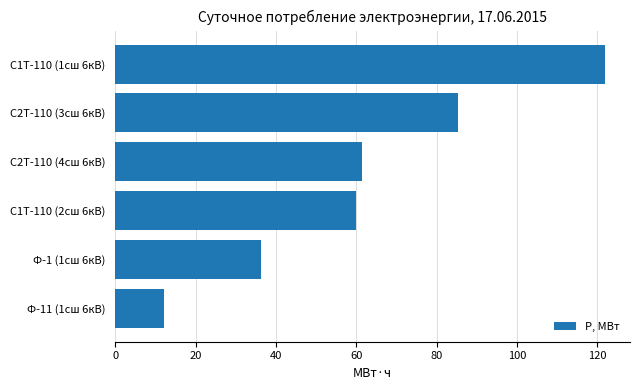

Reading bottom to top, list all the values displayed in this chart.

12.0	36.4	59.9	61.6	85.3	122.1